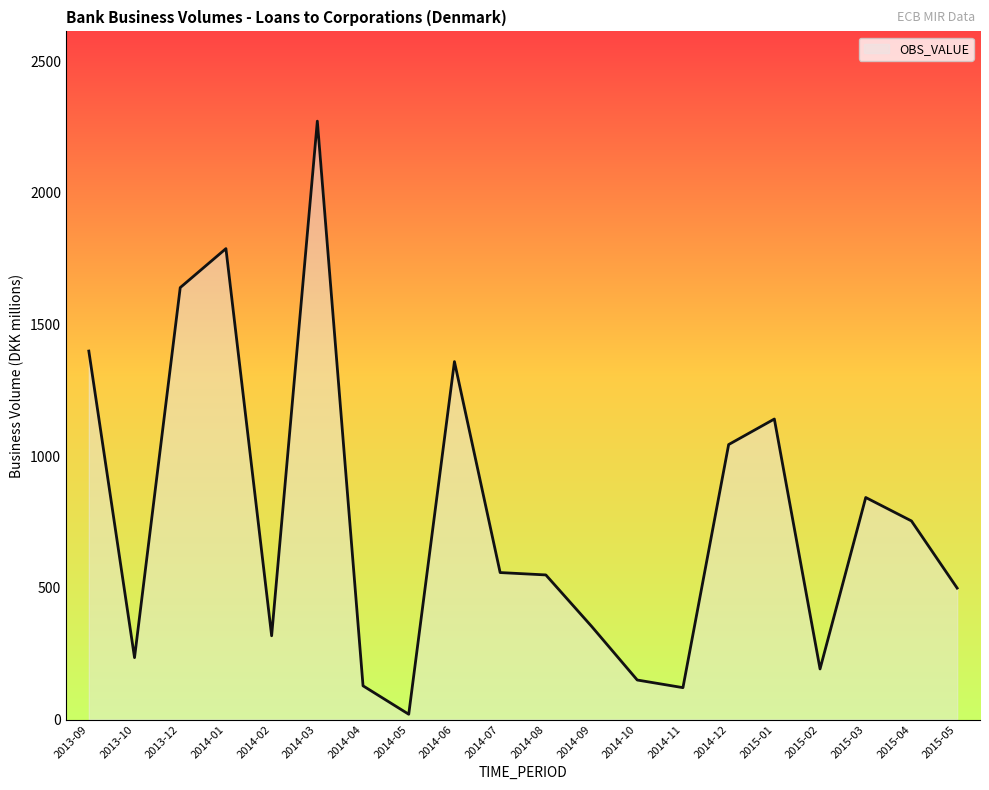

What position from the left is 2014-05?

8